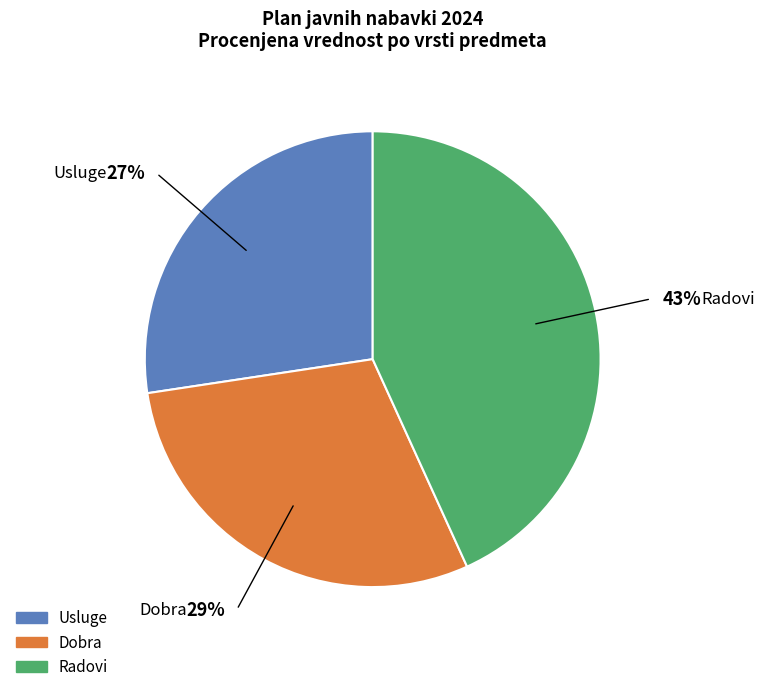

To the nearest percent, what is the combined percentage of Radovi and Dobra?

73%